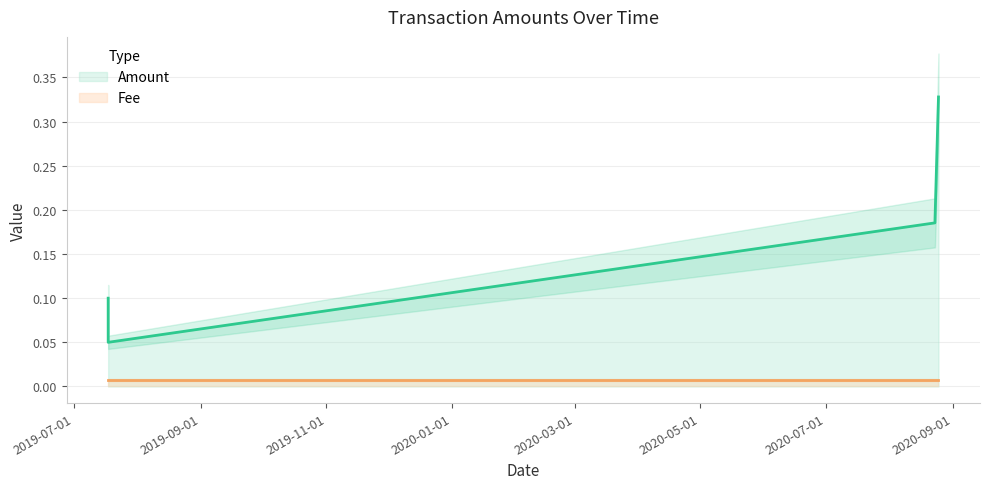

True or false: Amount and Fee cross at least once.

False